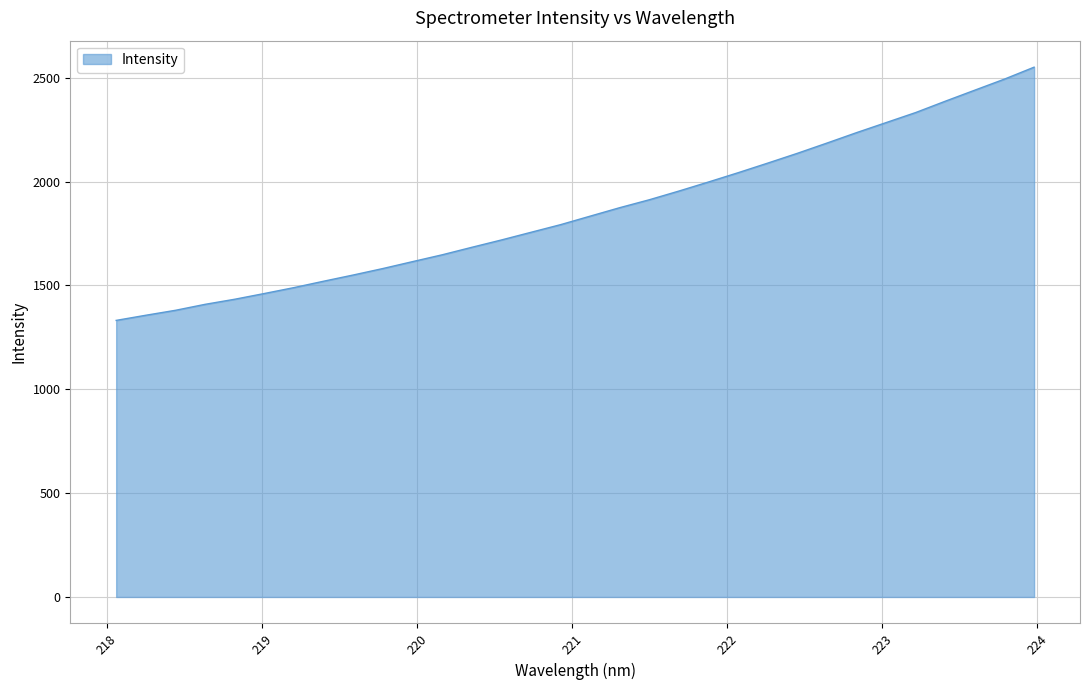

How many lines are shown in the chart?

1